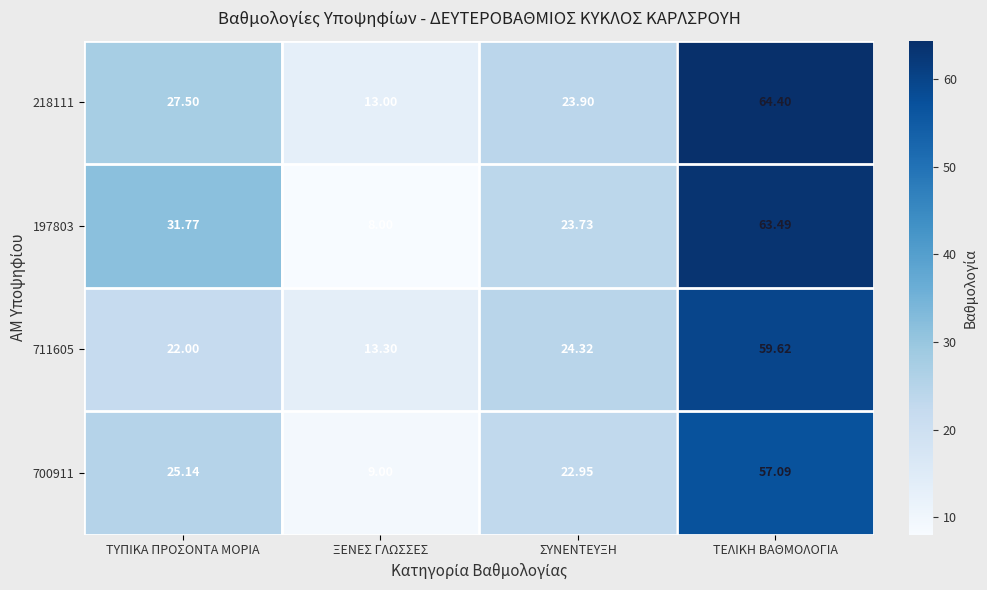

At which category does the chart reach its minimum across all series?

ΞΕΝΕΣ ΓΛΩΣΣΕΣ